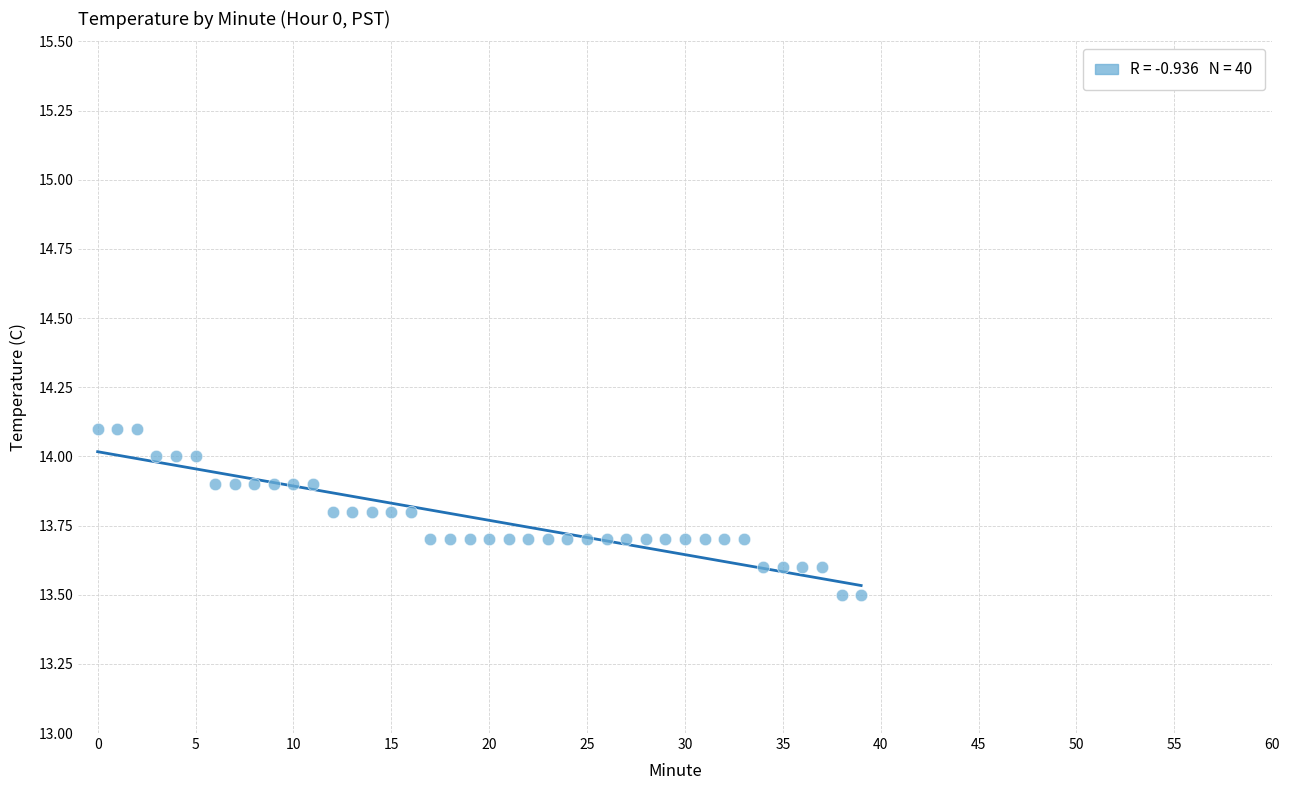

What is the range of Y values (max minus min)?

0.6